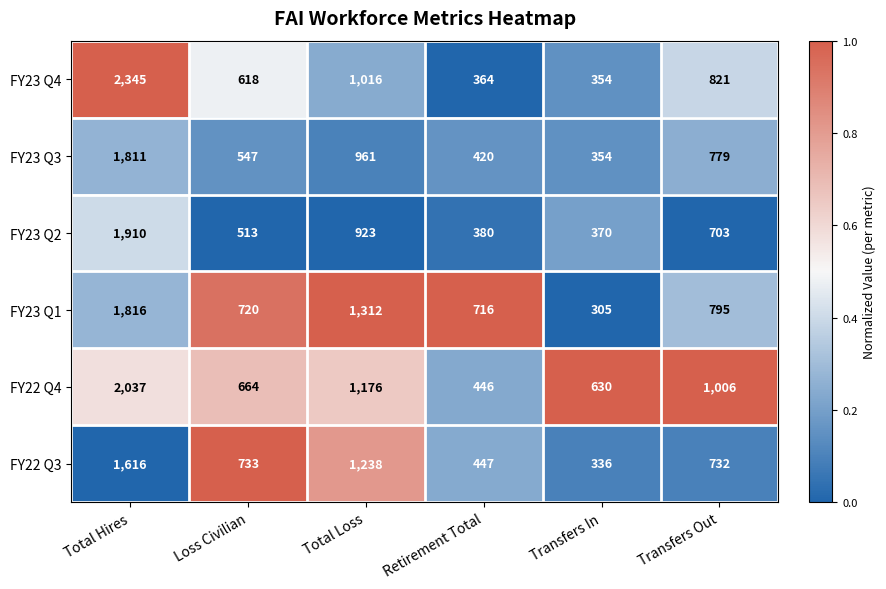

Where is FY23 Q4 nearest to the value 1349?

Total Loss